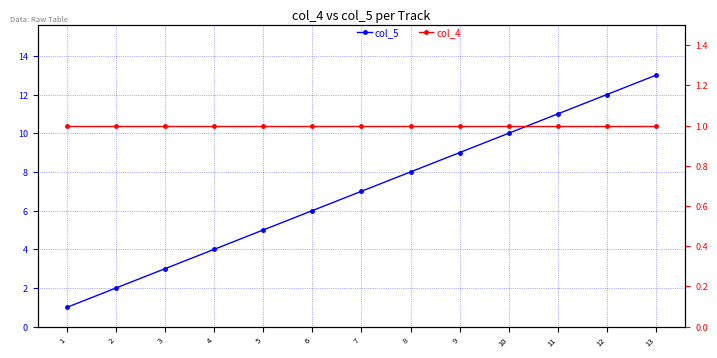

What is the sum of the col_4 values at 10 and 13?

2